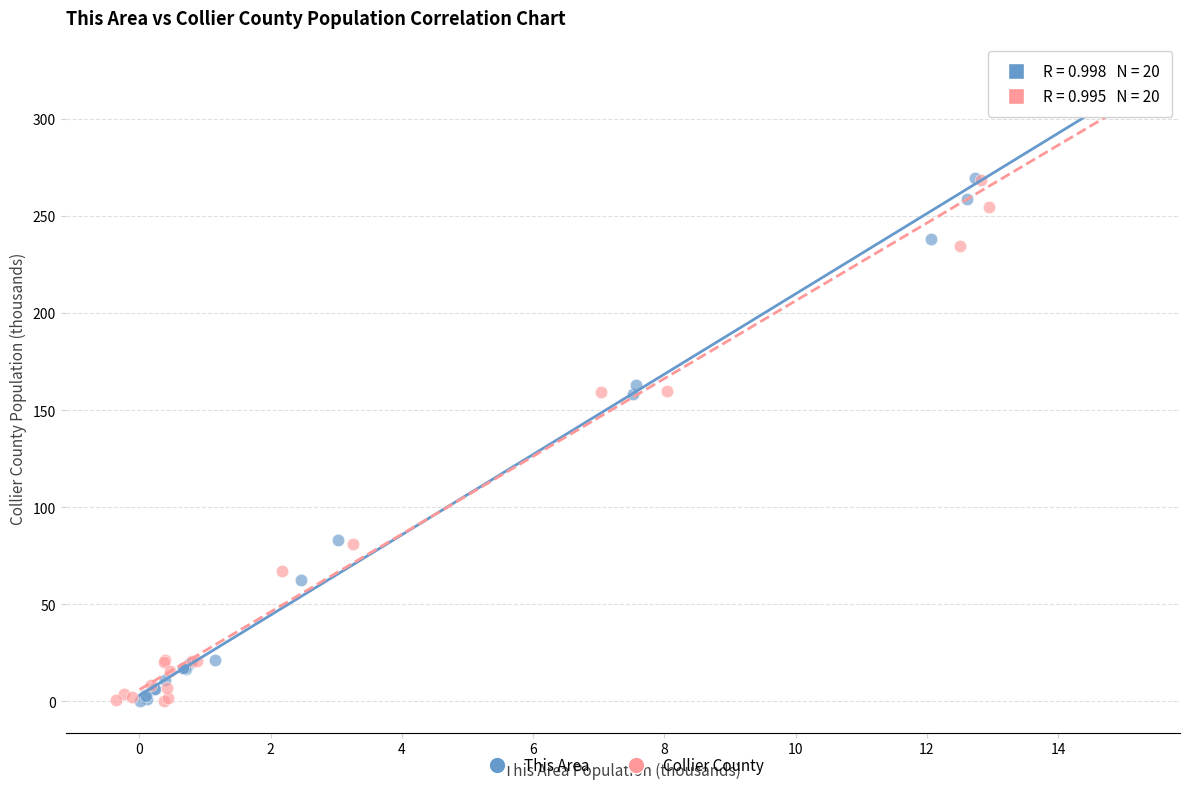

Which series has the largest Y range (max minus min)?

Collier County